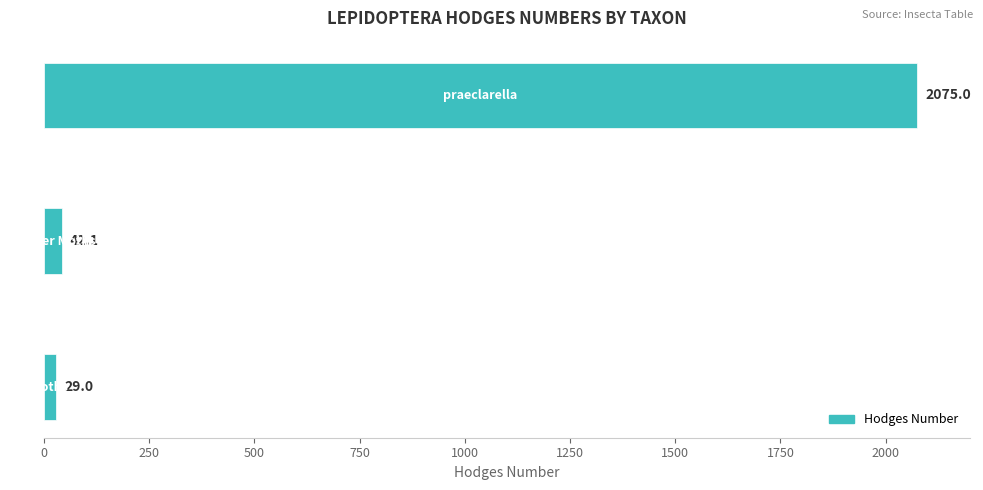

How many bars are there in total?

3